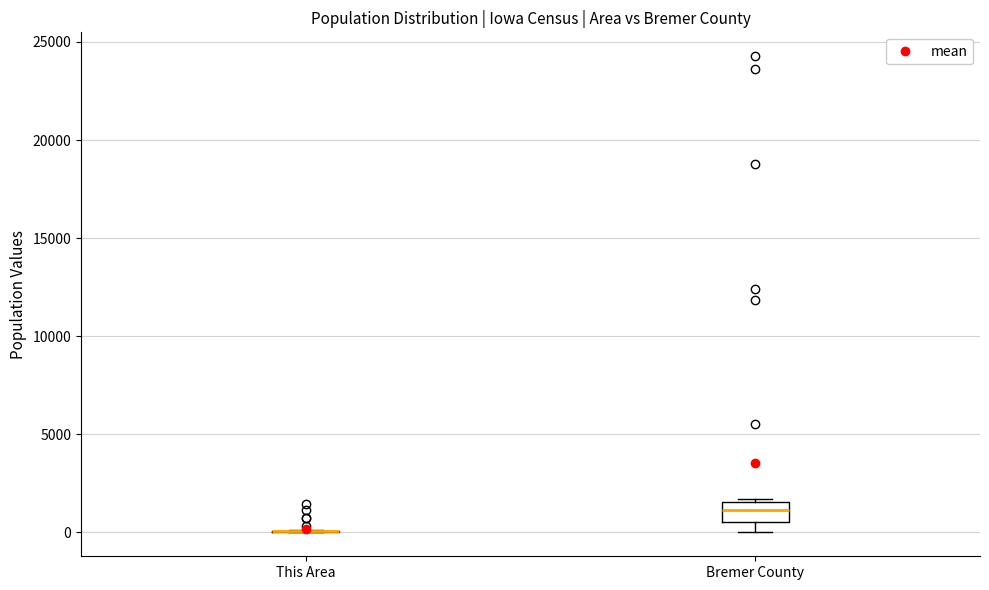

Which box is the tallest, from its lower edge to its upper edge?

Bremer County